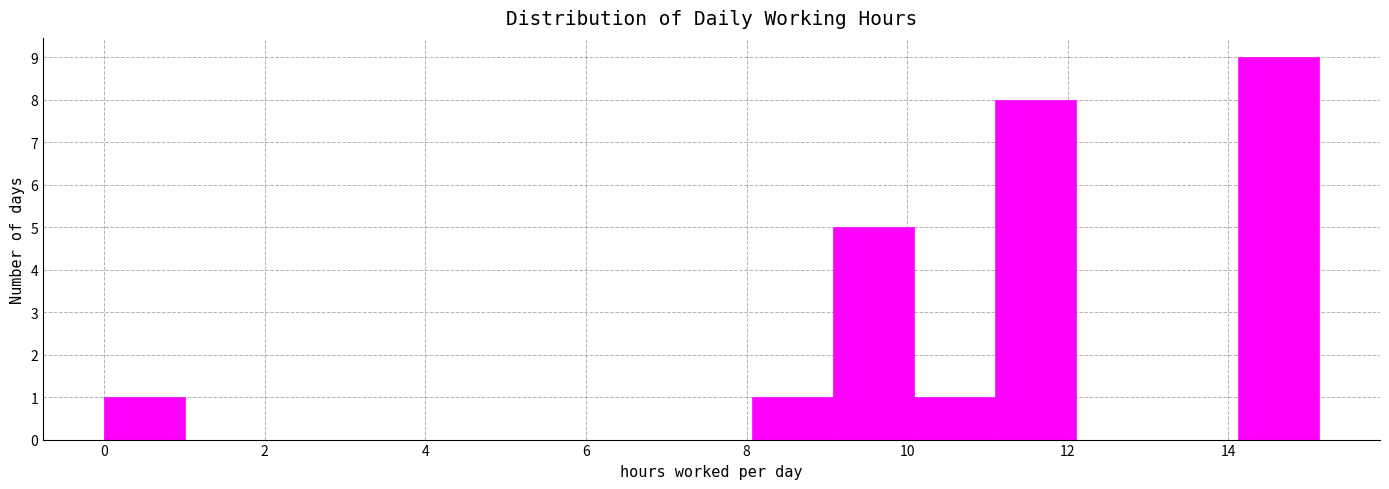

Over which range of the x-axis is the bar tallest?

14.2 to 15.2